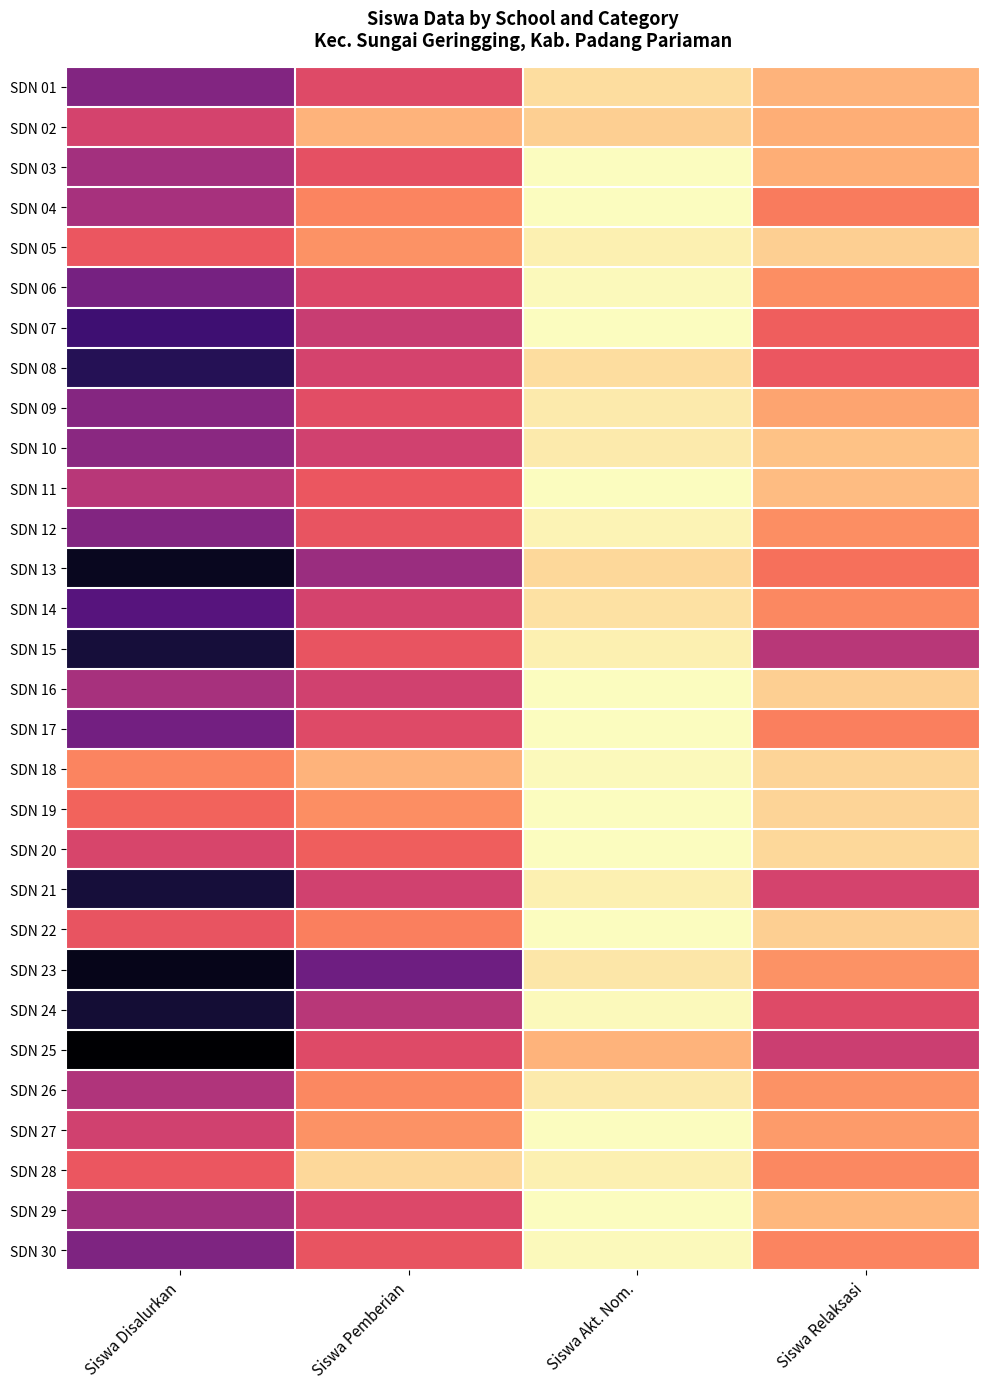

Reading right to left, what are all the values shown in this chart?

SDN 01: Siswa Relaksasi=16	Siswa Akt. Nom.=7	Siswa Pemberian=40	Siswa Disalurkan=63
SDN 02: Siswa Relaksasi=17	Siswa Akt. Nom.=10	Siswa Pemberian=16	Siswa Disalurkan=43
SDN 03: Siswa Relaksasi=17	Siswa Akt. Nom.=0	Siswa Pemberian=38	Siswa Disalurkan=55
SDN 04: Siswa Relaksasi=28	Siswa Akt. Nom.=0	Siswa Pemberian=26	Siswa Disalurkan=54
SDN 05: Siswa Relaksasi=10	Siswa Akt. Nom.=3	Siswa Pemberian=23	Siswa Disalurkan=36
SDN 06: Siswa Relaksasi=24	Siswa Akt. Nom.=1	Siswa Pemberian=41	Siswa Disalurkan=66
SDN 07: Siswa Relaksasi=34	Siswa Akt. Nom.=0	Siswa Pemberian=46	Siswa Disalurkan=80
SDN 08: Siswa Relaksasi=36	Siswa Akt. Nom.=7	Siswa Pemberian=43	Siswa Disalurkan=86
SDN 09: Siswa Relaksasi=19	Siswa Akt. Nom.=4	Siswa Pemberian=39	Siswa Disalurkan=62
SDN 10: Siswa Relaksasi=13	Siswa Akt. Nom.=4	Siswa Pemberian=44	Siswa Disalurkan=61
SDN 11: Siswa Relaksasi=14	Siswa Akt. Nom.=0	Siswa Pemberian=36	Siswa Disalurkan=50
SDN 12: Siswa Relaksasi=24	Siswa Akt. Nom.=2	Siswa Pemberian=37	Siswa Disalurkan=63
SDN 13: Siswa Relaksasi=30	Siswa Akt. Nom.=8	Siswa Pemberian=57	Siswa Disalurkan=95
SDN 14: Siswa Relaksasi=25	Siswa Akt. Nom.=6	Siswa Pemberian=43	Siswa Disalurkan=74
SDN 15: Siswa Relaksasi=50	Siswa Akt. Nom.=3	Siswa Pemberian=37	Siswa Disalurkan=90
SDN 16: Siswa Relaksasi=10	Siswa Akt. Nom.=0	Siswa Pemberian=44	Siswa Disalurkan=54
SDN 17: Siswa Relaksasi=27	Siswa Akt. Nom.=0	Siswa Pemberian=40	Siswa Disalurkan=67
SDN 18: Siswa Relaksasi=9	Siswa Akt. Nom.=1	Siswa Pemberian=16	Siswa Disalurkan=26
SDN 19: Siswa Relaksasi=9	Siswa Akt. Nom.=0	Siswa Pemberian=24	Siswa Disalurkan=33
SDN 20: Siswa Relaksasi=8	Siswa Akt. Nom.=0	Siswa Pemberian=34	Siswa Disalurkan=42
SDN 21: Siswa Relaksasi=43	Siswa Akt. Nom.=3	Siswa Pemberian=44	Siswa Disalurkan=90
SDN 22: Siswa Relaksasi=10	Siswa Akt. Nom.=0	Siswa Pemberian=27	Siswa Disalurkan=37
SDN 23: Siswa Relaksasi=23	Siswa Akt. Nom.=5	Siswa Pemberian=68	Siswa Disalurkan=96
SDN 24: Siswa Relaksasi=40	Siswa Akt. Nom.=1	Siswa Pemberian=50	Siswa Disalurkan=91
SDN 25: Siswa Relaksasi=45	Siswa Akt. Nom.=16	Siswa Pemberian=40	Siswa Disalurkan=101
SDN 26: Siswa Relaksasi=23	Siswa Akt. Nom.=4	Siswa Pemberian=25	Siswa Disalurkan=52
SDN 27: Siswa Relaksasi=21	Siswa Akt. Nom.=0	Siswa Pemberian=23	Siswa Disalurkan=44
SDN 28: Siswa Relaksasi=25	Siswa Akt. Nom.=3	Siswa Pemberian=8	Siswa Disalurkan=36
SDN 29: Siswa Relaksasi=15	Siswa Akt. Nom.=0	Siswa Pemberian=41	Siswa Disalurkan=56
SDN 30: Siswa Relaksasi=26	Siswa Akt. Nom.=1	Siswa Pemberian=37	Siswa Disalurkan=64